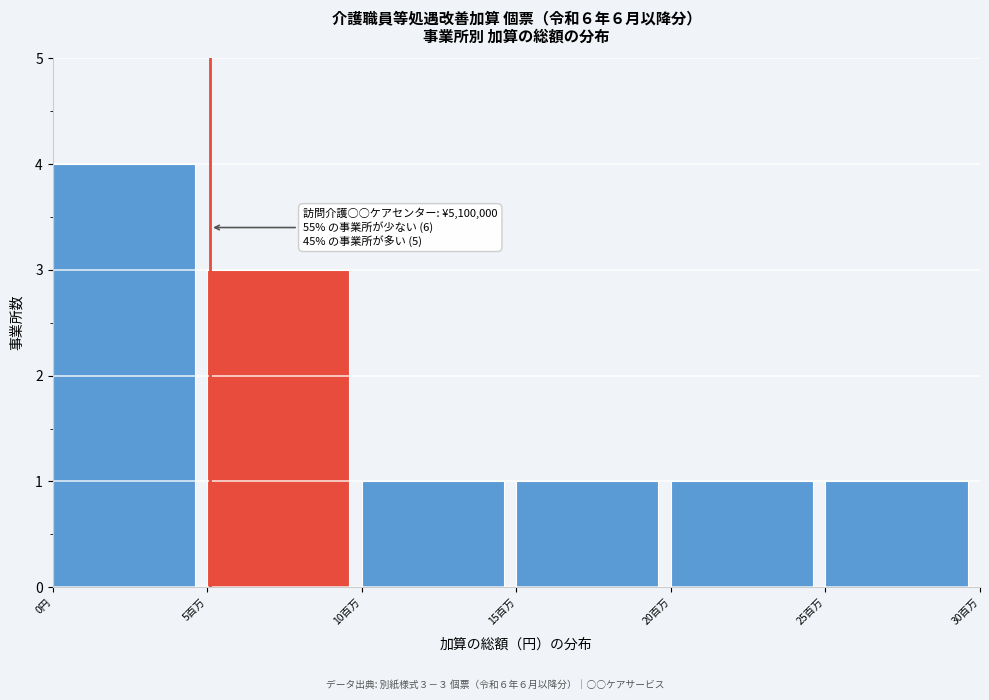

Reading left to right, what are all the values shown in this chart?

4	3	1	1	1	1